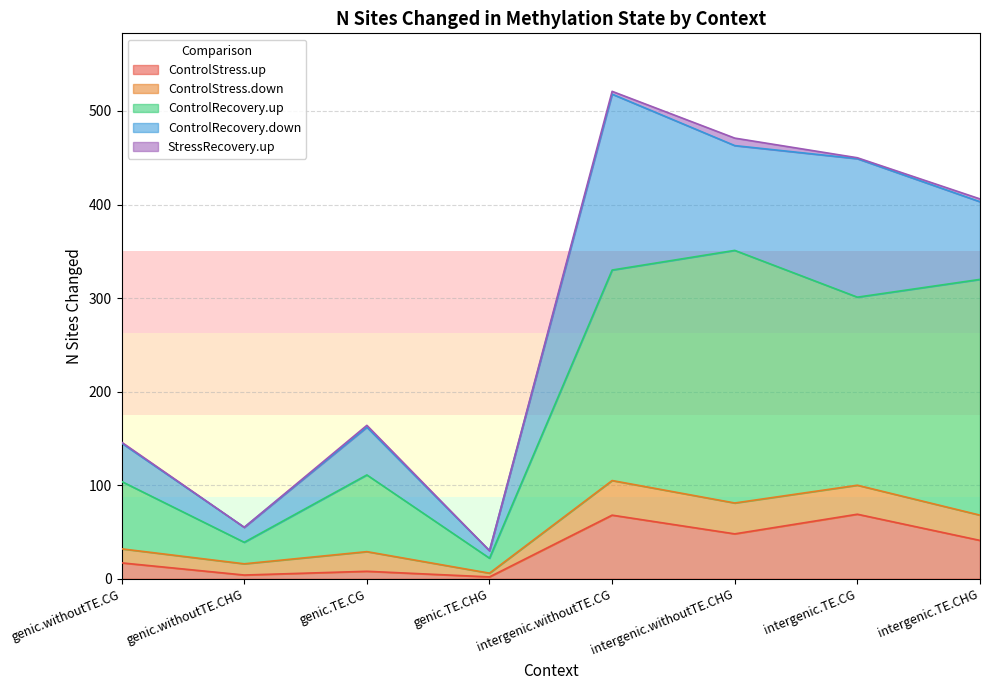

What is the lowest value of the ControlRecovery.down series?

8